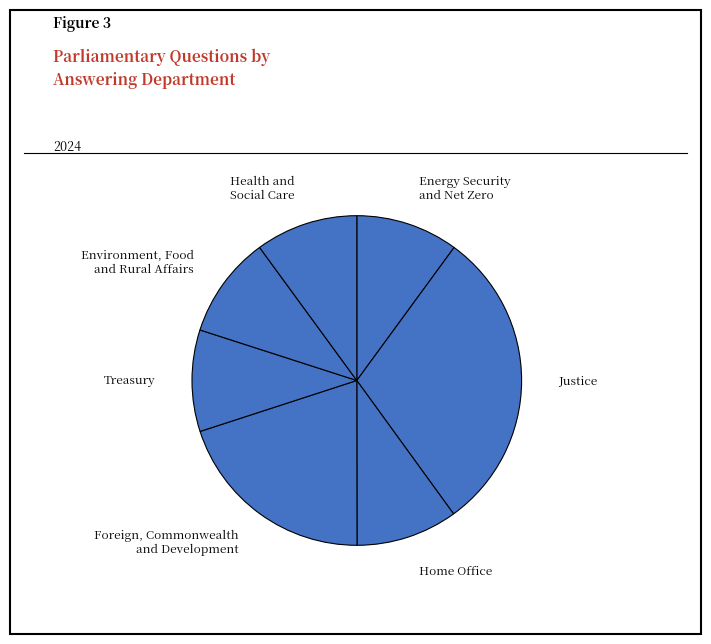

What is the ratio of the value at Foreign, Commonwealth and Development to the value at Environment, Food and Rural Affairs?

2.0